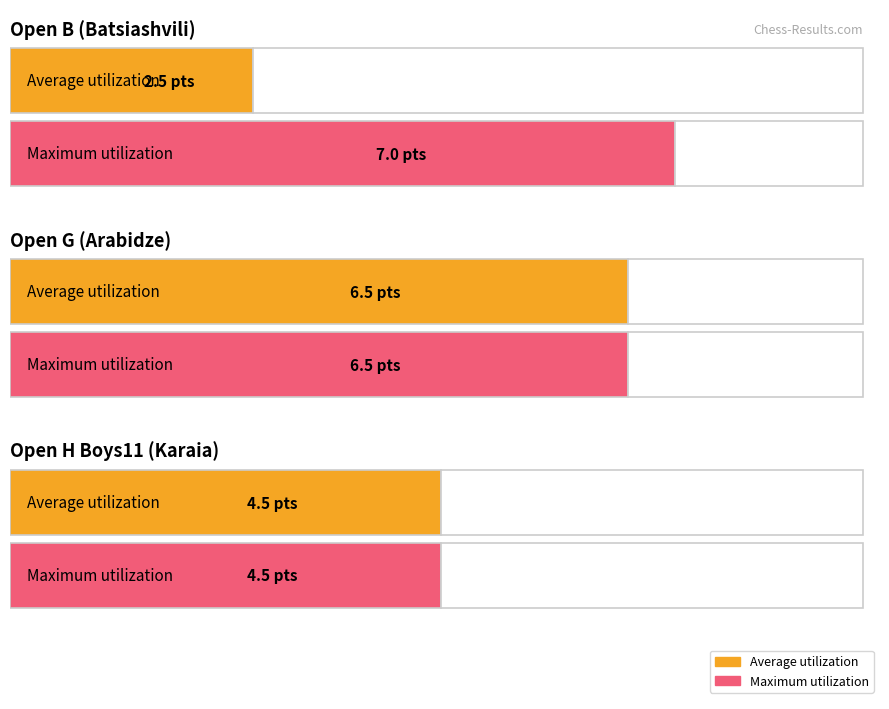

What is the total value across all series at Open G (Arabidze)?

13.0